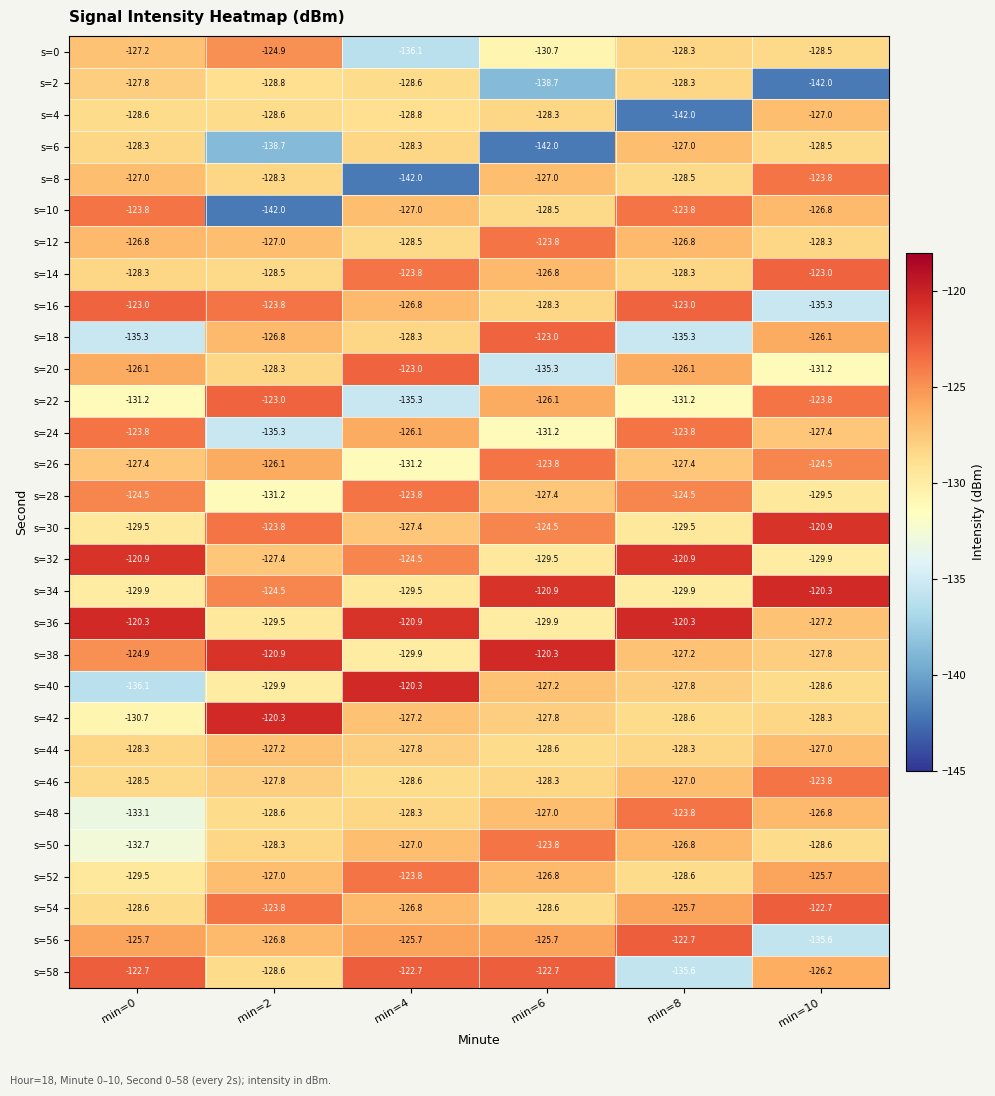

What is the minimum value for s=42?

-130.7